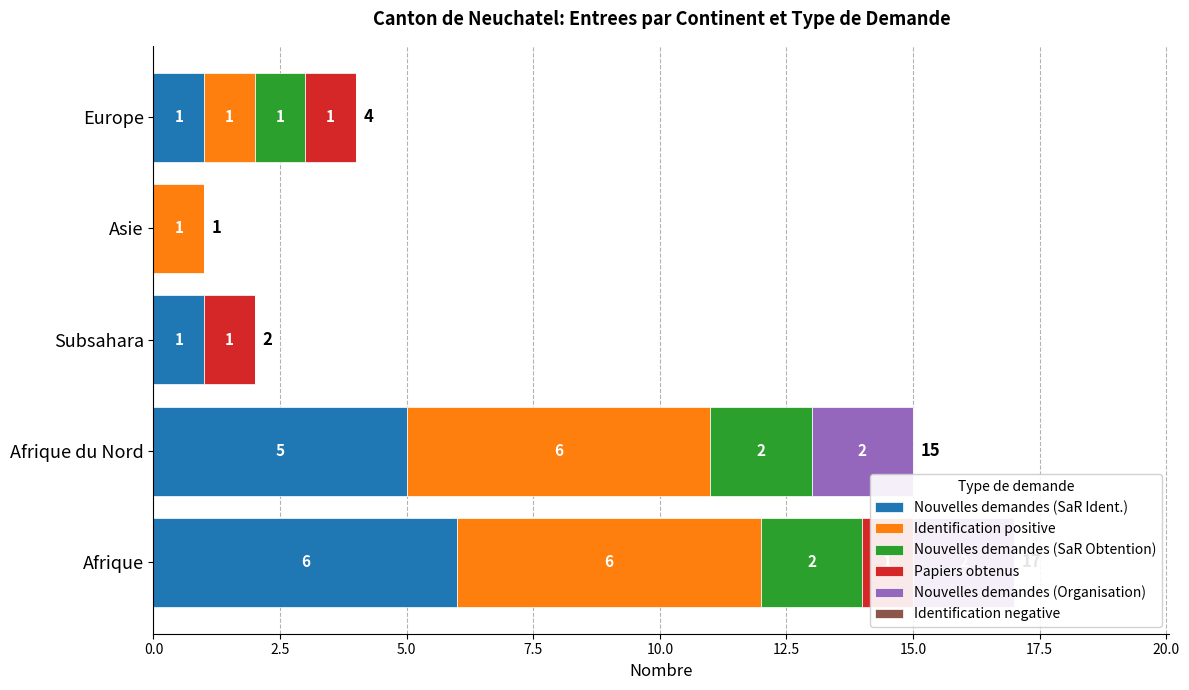

How many bars are there in total?

30